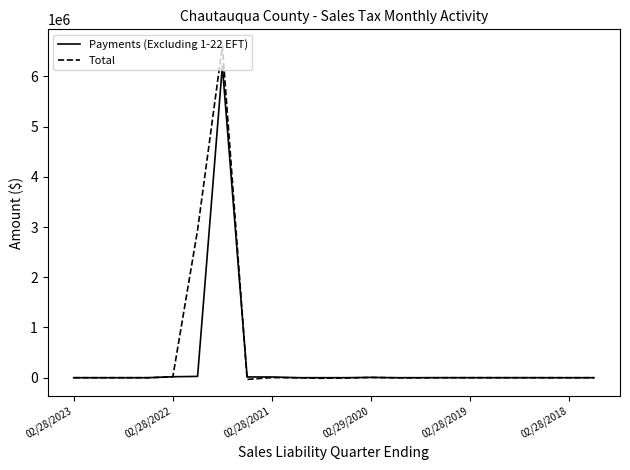

What are all the series names shown in the legend?

Payments (Excluding 1-22 EFT), Total